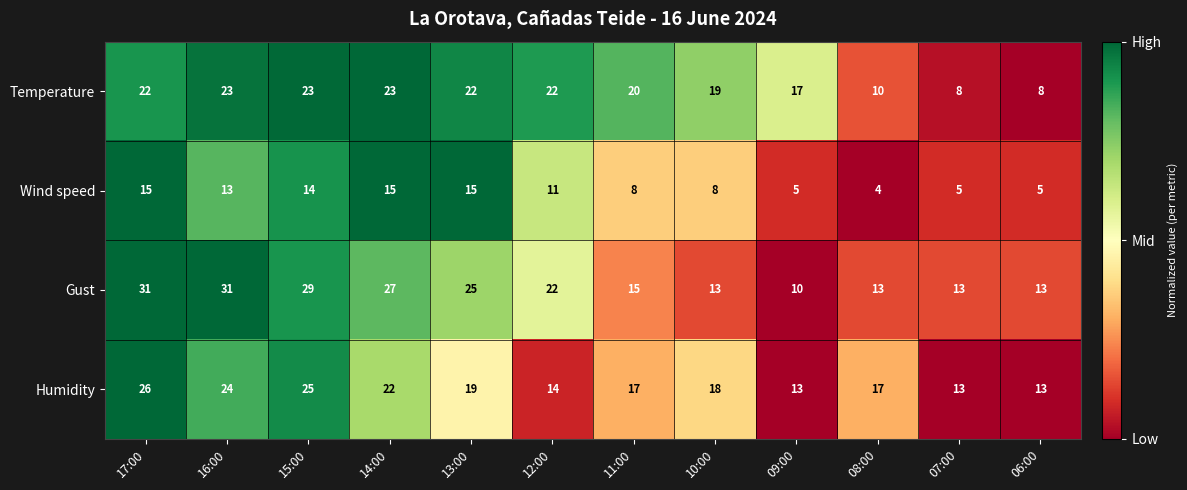

What is the minimum value for Humidity?

13